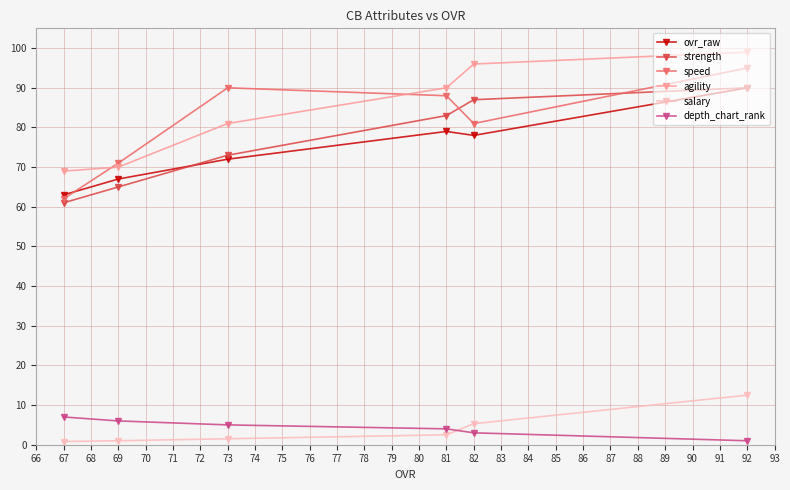

Does the chart have visible grid lines?

Yes